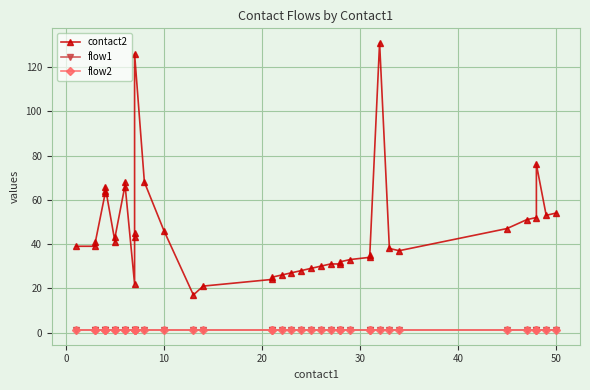

True or false: flow1 and flow2 cross at least once.

False